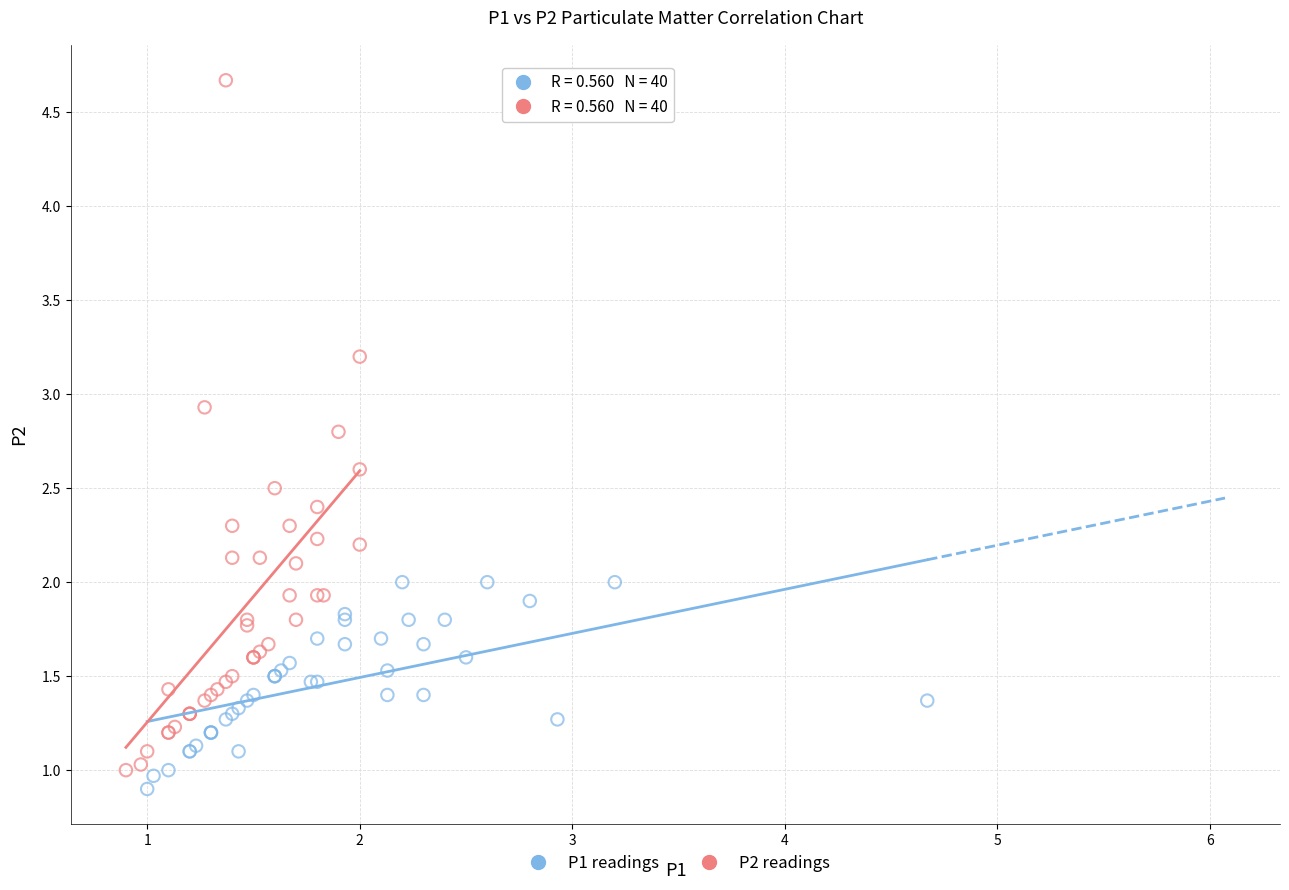

Which series has the largest Y range (max minus min)?

P2 readings